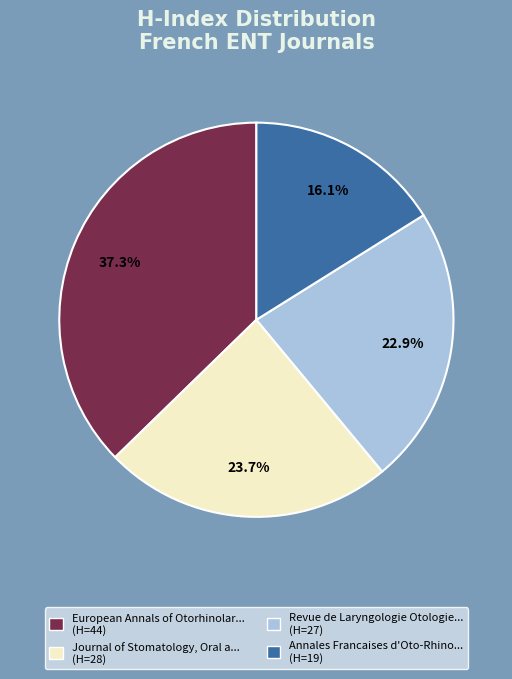

How many segments does this pie chart have?

4